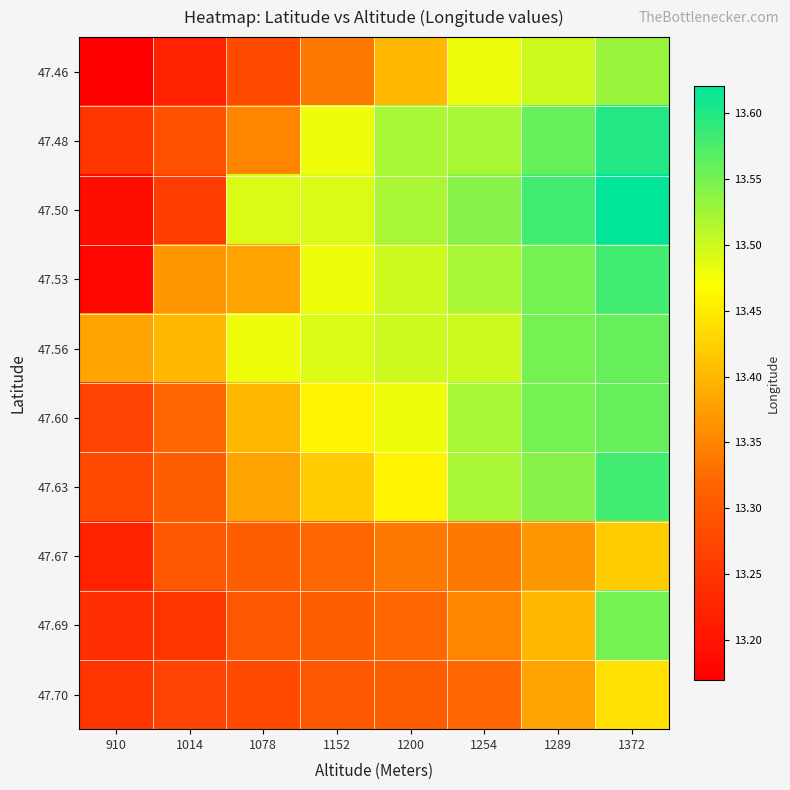

List the series in order of their peak value, lowest first.

47.67, 47.70, 47.46, 47.69, 47.56, 47.60, 47.53, 47.63, 47.48, 47.50